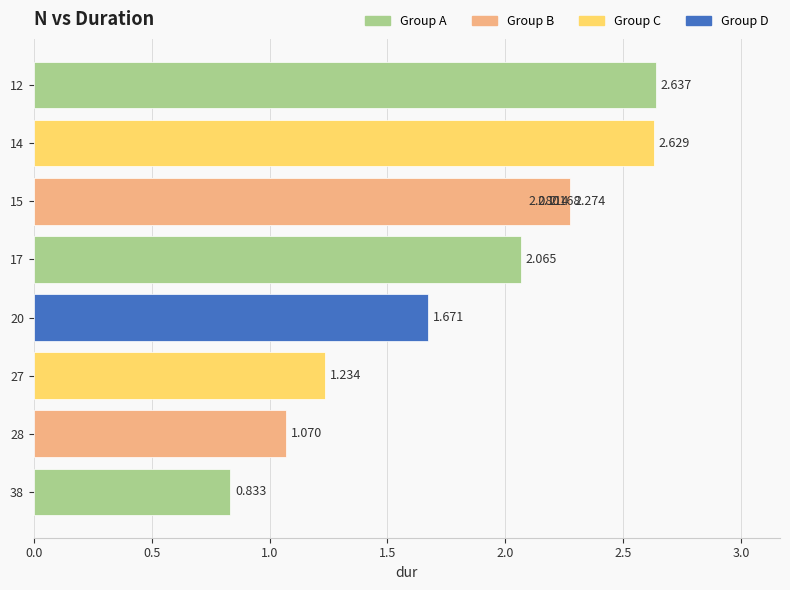

What is the greatest value displayed?

2.6